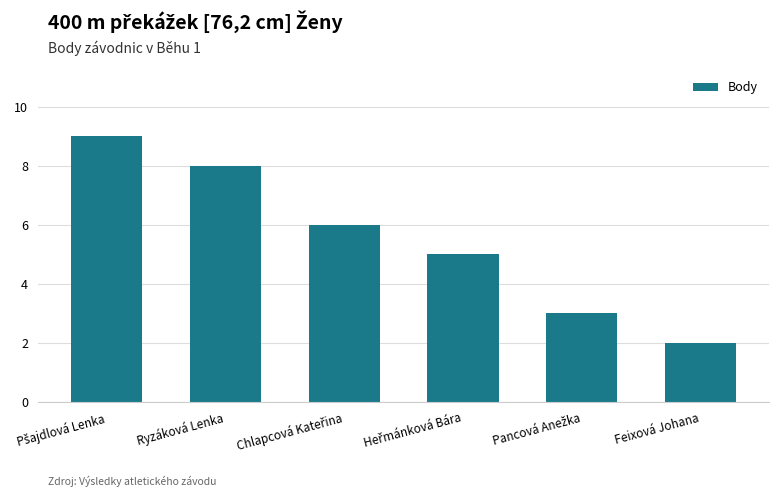

Is it true that the value at Ryzáková Lenka is 2?

False